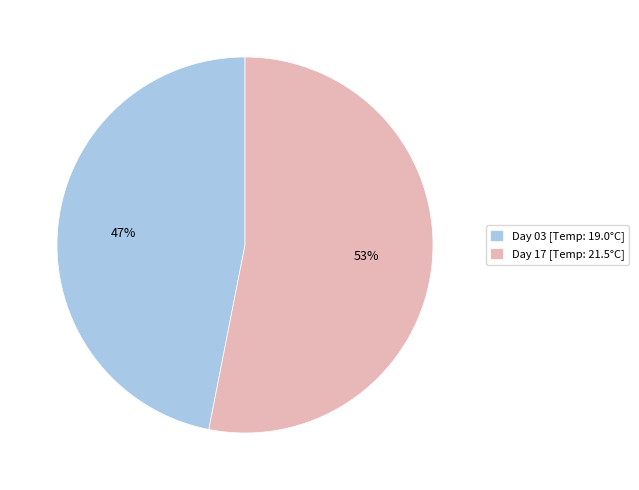

To the nearest percent, what portion does Day 17 [Temp: 21.5°C] represent?

53%